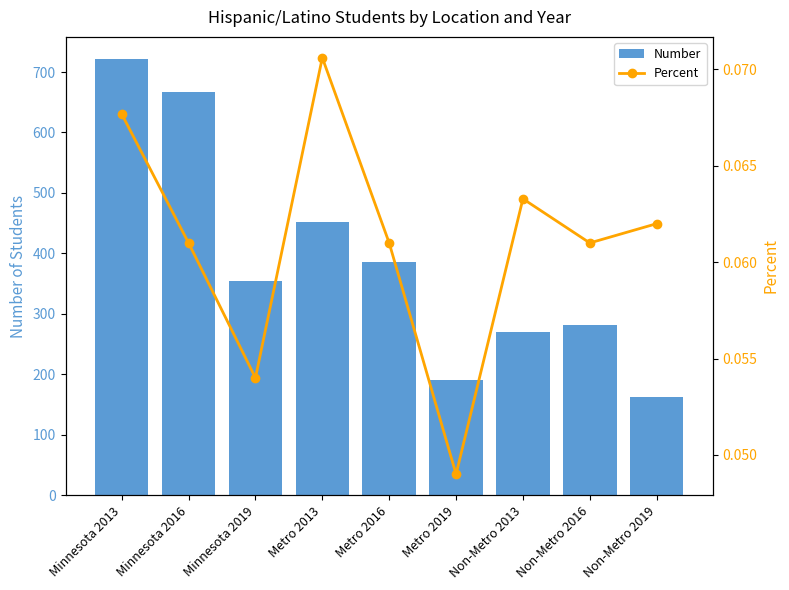

What is the difference between the maximum and minimum values in the Number series?

559